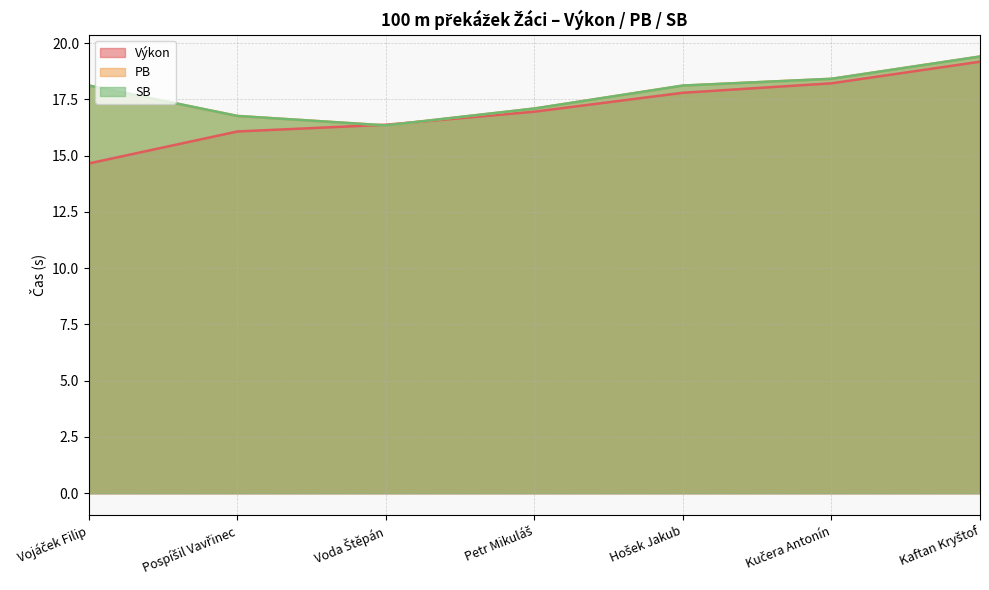

True or false: PB has a value of 16.3 at Voda Štěpán.

True